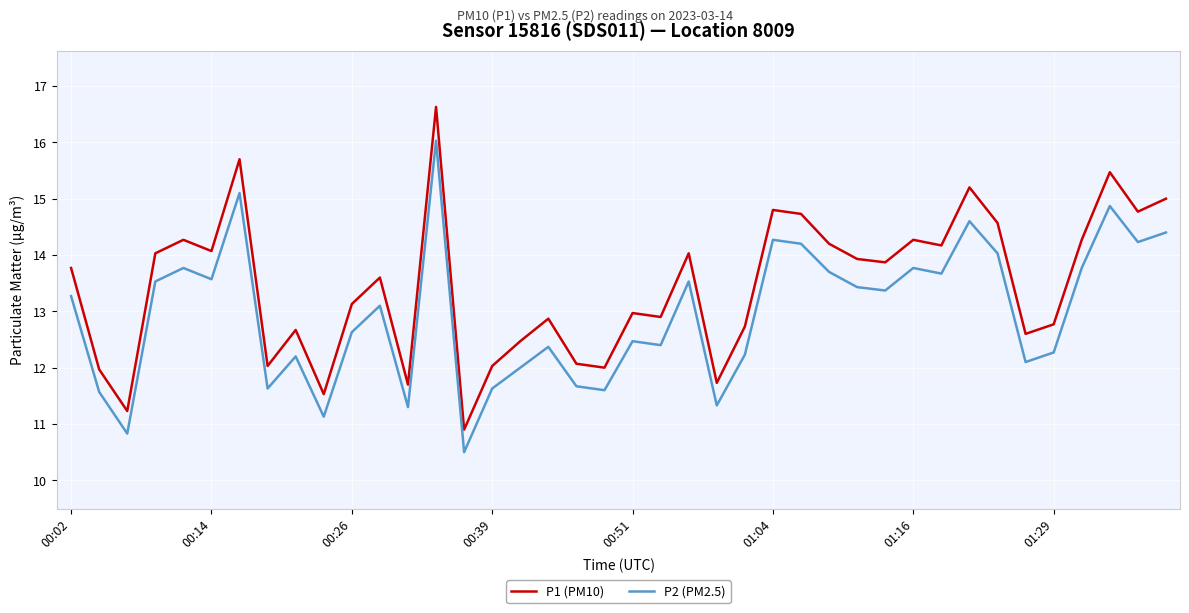

Rank the series by their average value, from lowest to highest.

P2 (PM2.5), P1 (PM10)